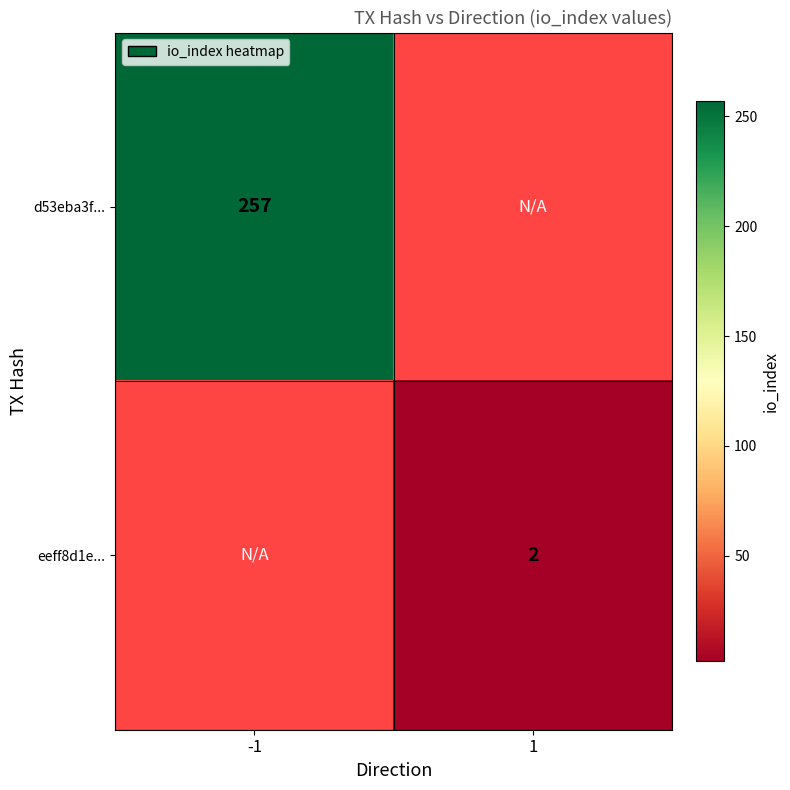

What is the smallest value displayed?

2.0